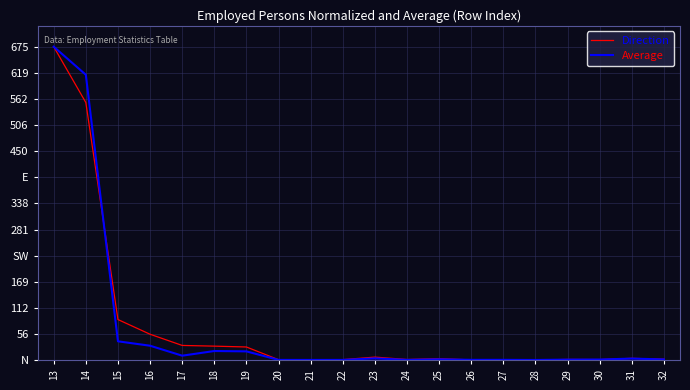

Is the value of Average at 28 greater than the value of Direction at 27?

No